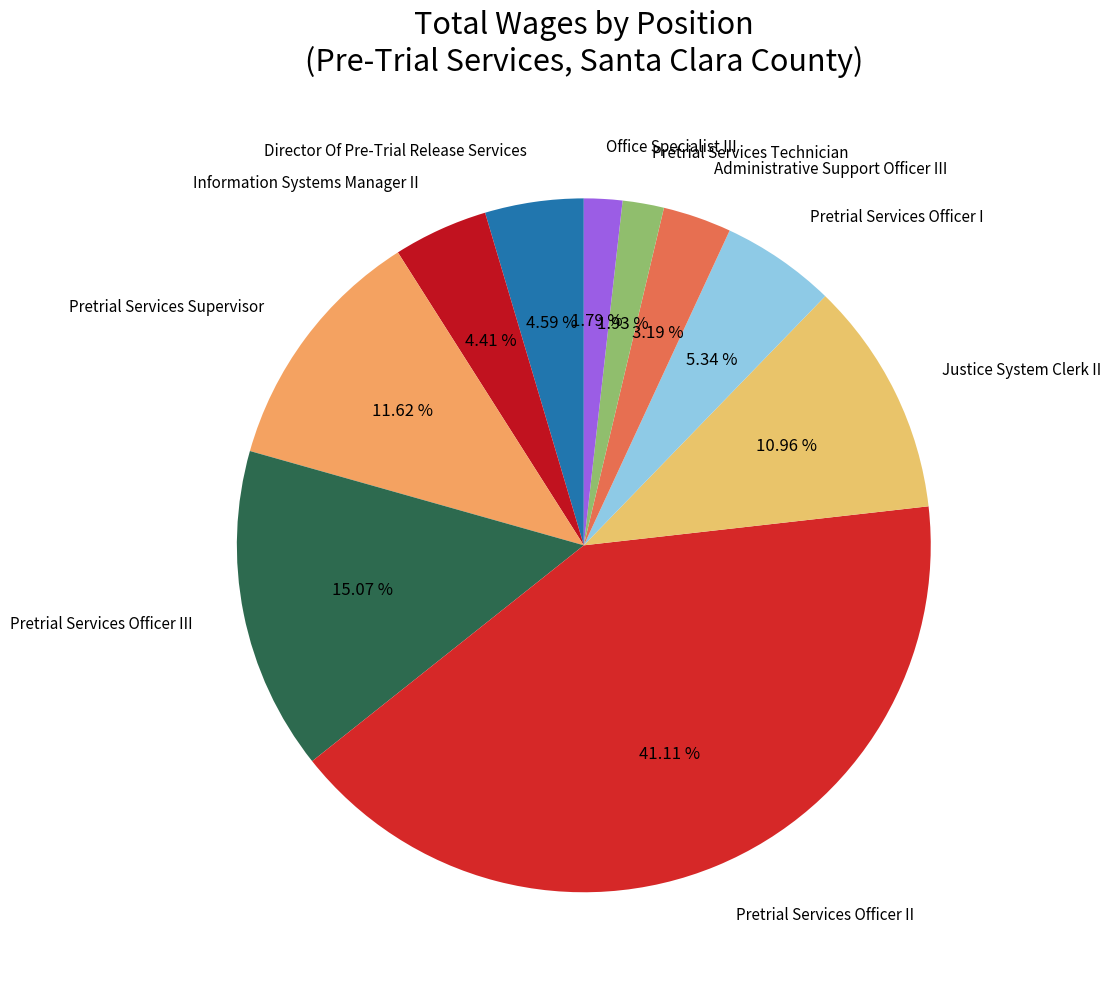

Does Justice System Clerk II represent more than half of the total?

No